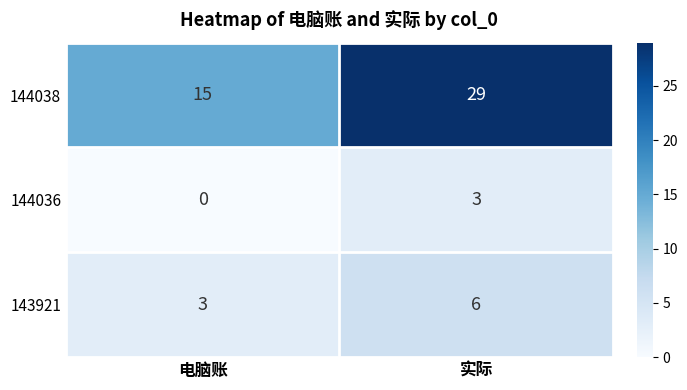

Count the number of categories in the chart.

2